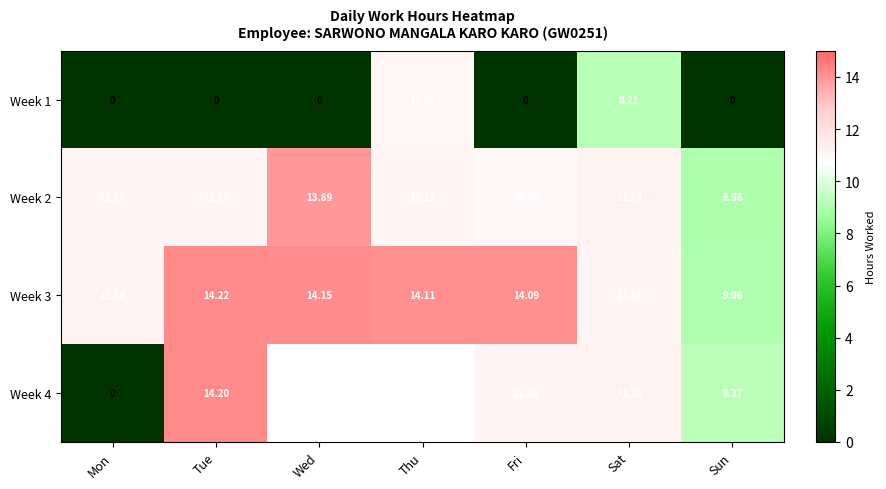

What is the approximate value of Week 2 at Sun?

9.0